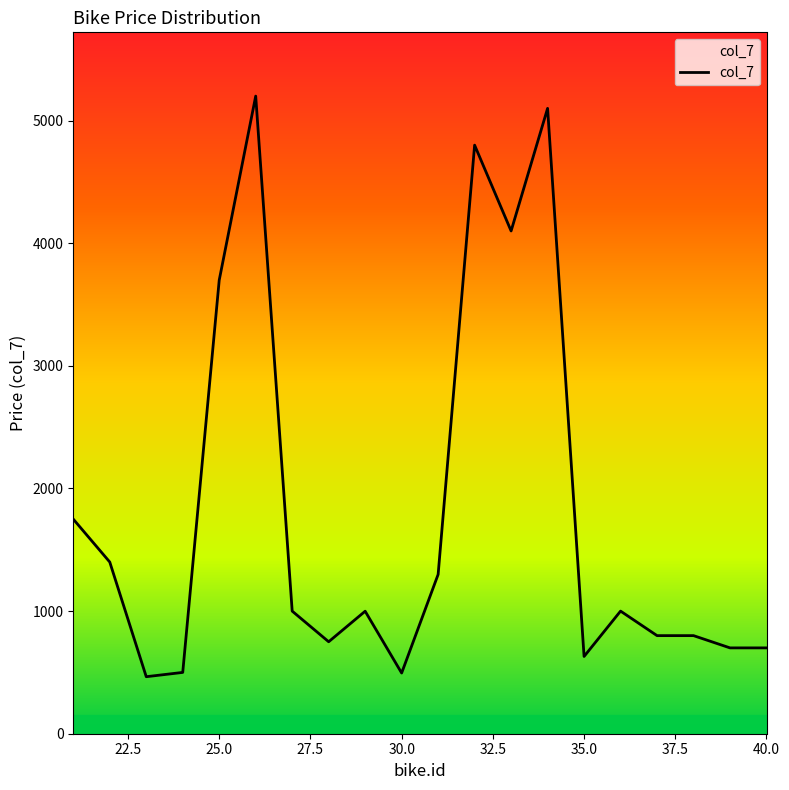

What is the difference between the maximum and minimum values?

4735.0